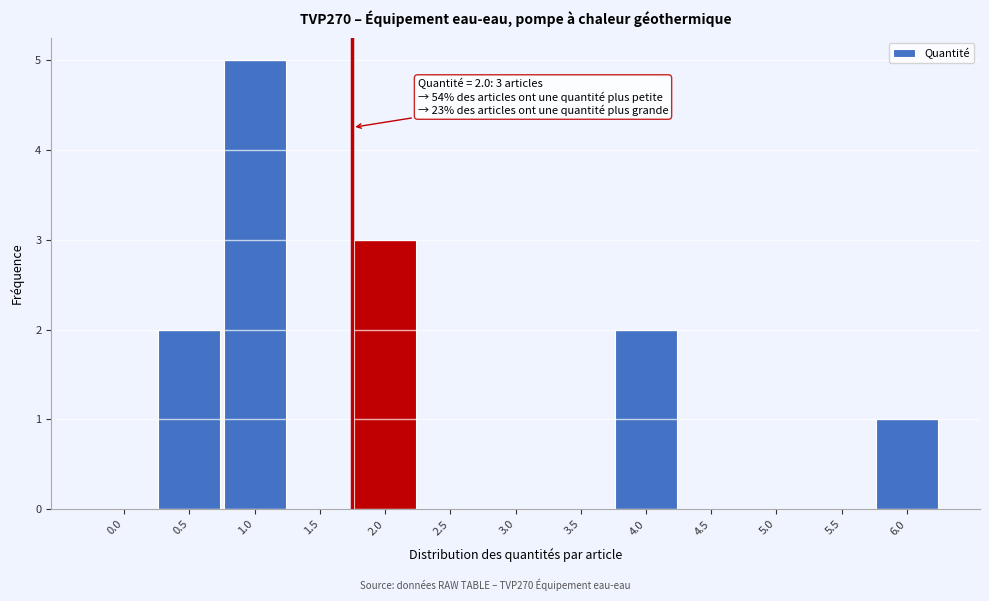

Reading right to left, extract all data points from this chart.

6.0=1	5.5=0	5.0=0	4.5=0	4.0=2	3.5=0	3.0=0	2.5=0	2.0=3	1.5=0	1.0=5	0.5=2	0.0=0